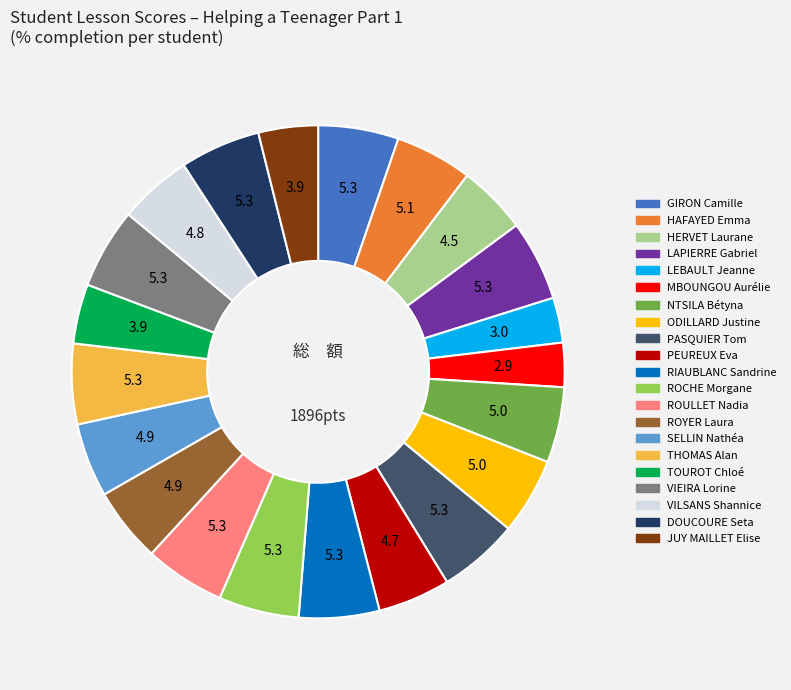

Is there any slice that represents more than half of the pie?

No